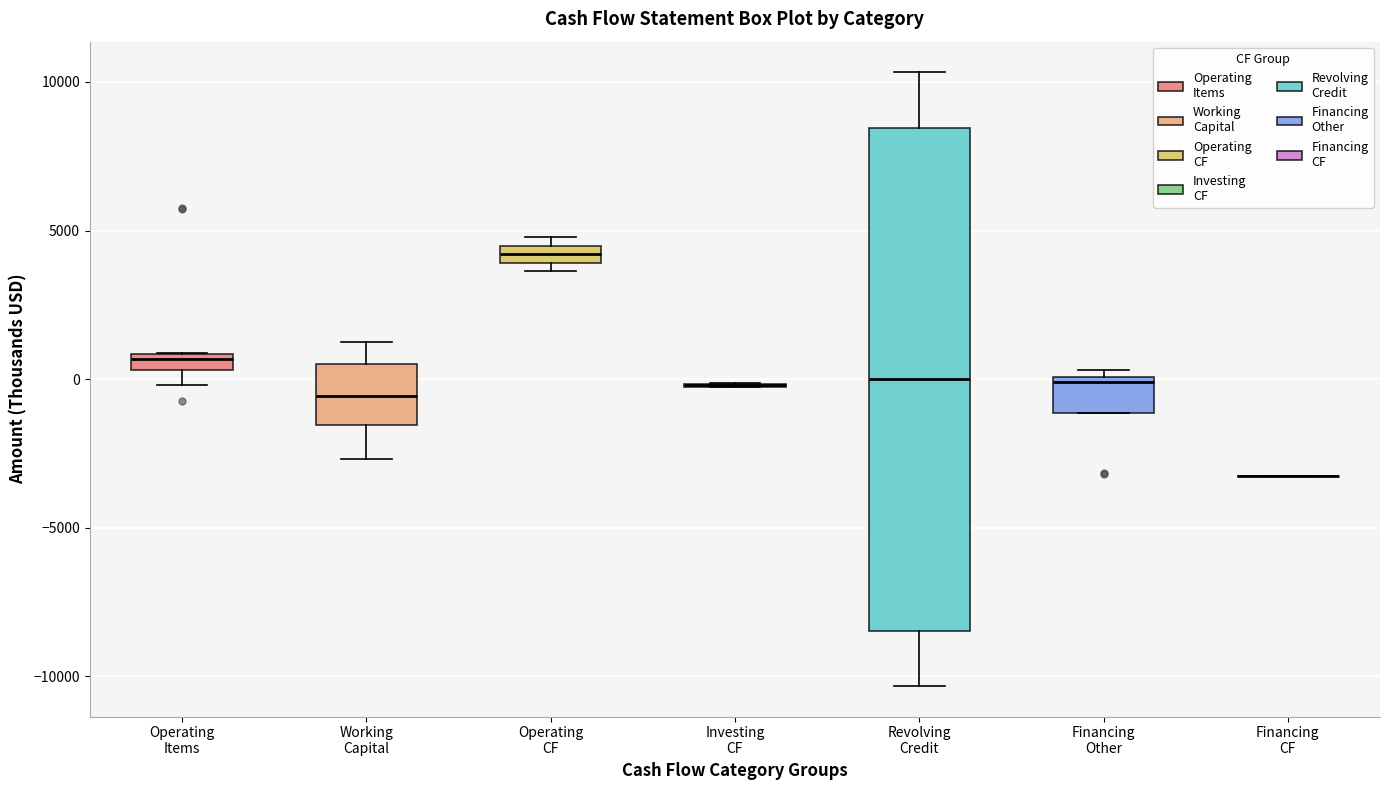

Where is the lower edge of the box for Operating Items on the y-axis? The values are not printed on the chart, so give them approximately, as read against the axis.

500